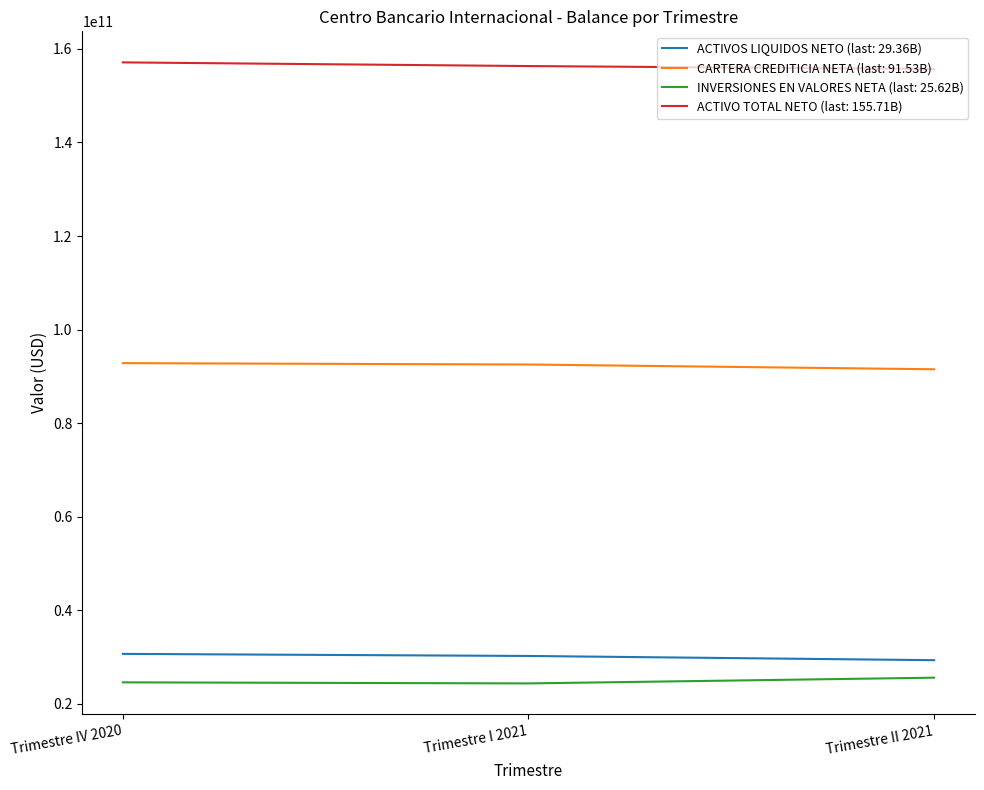

List the series in order of their peak value, highest first.

ACTIVO TOTAL NETO (last: 155.71B), CARTERA CREDITICIA NETA (last: 91.53B), ACTIVOS LIQUIDOS NETO (last: 29.36B), INVERSIONES EN VALORES NETA (last: 25.62B)